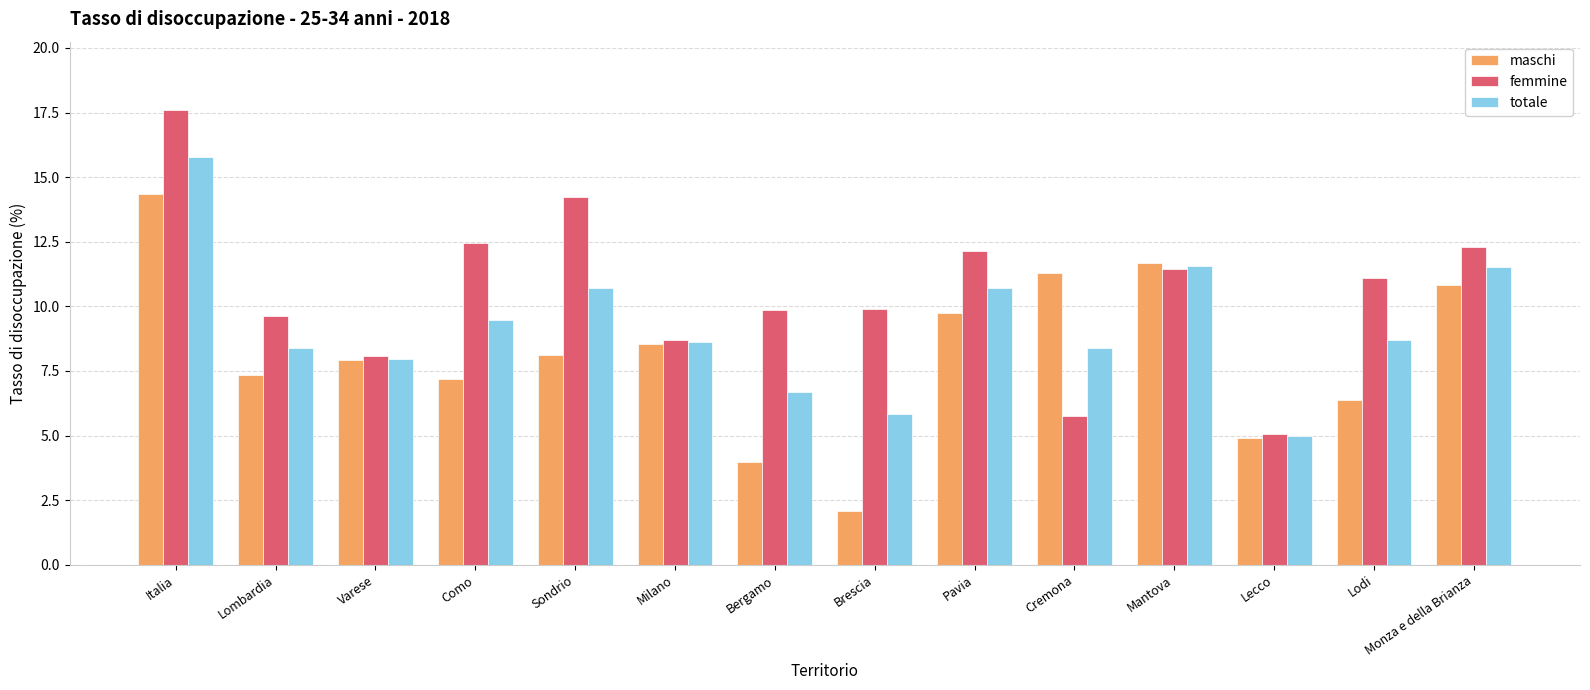

What is the difference between the maximum and minimum values in the maschi series?

12.3